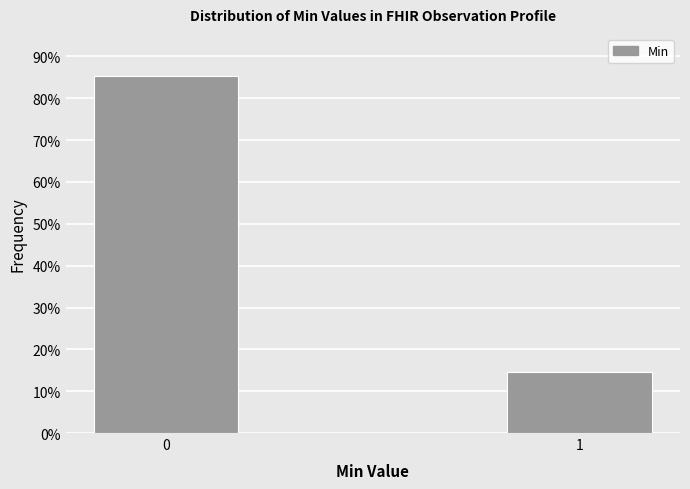

Reading left to right, what are all the values shown in this chart?

85.4	14.6